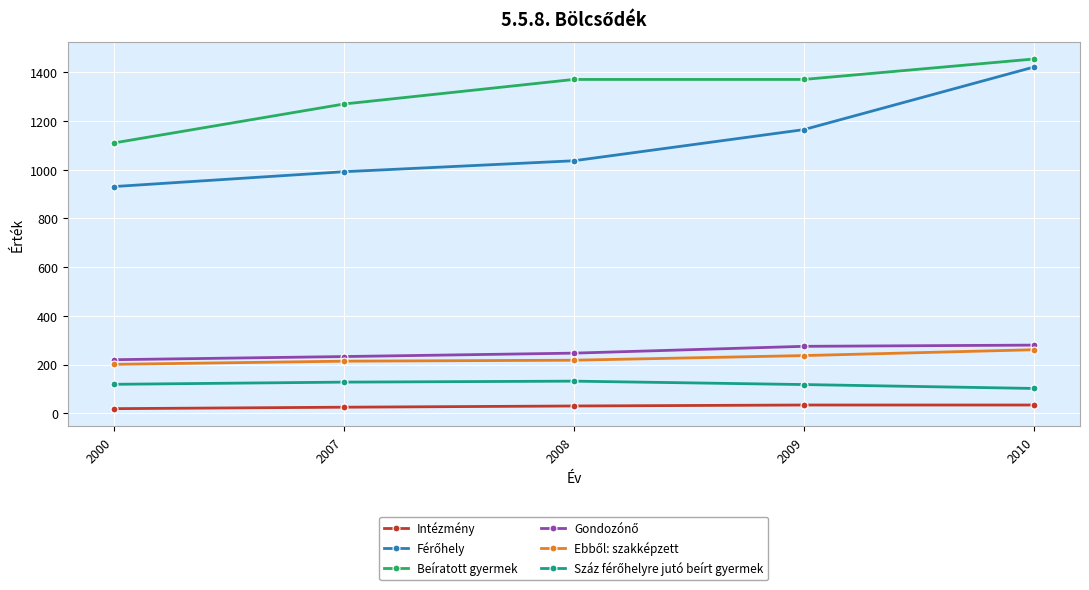

True or false: Beíratott gyermek and Intézmény cross at least once.

False